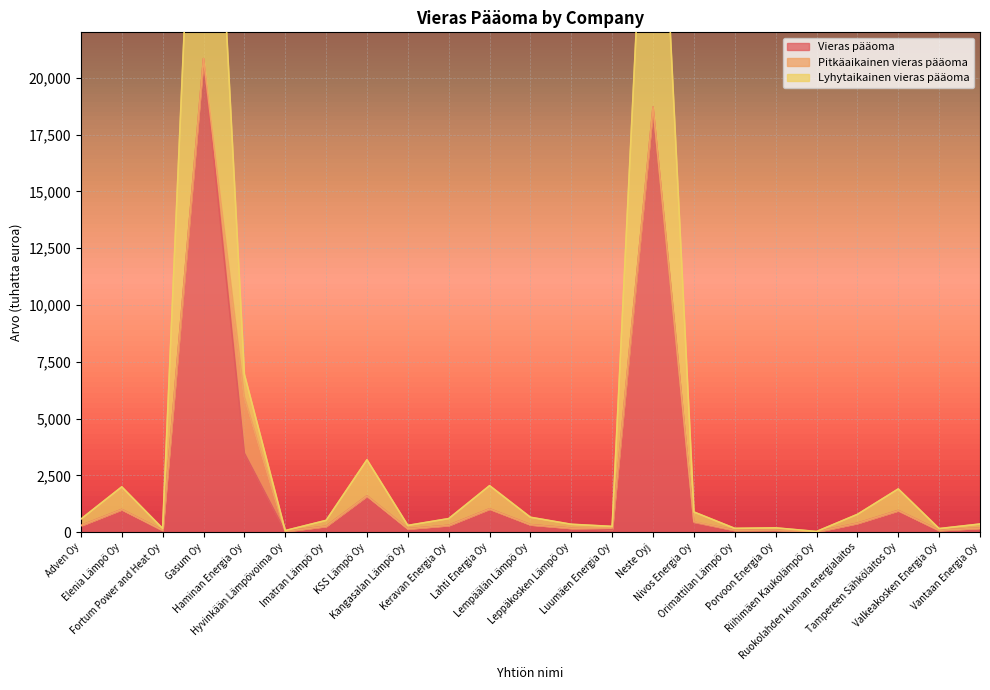

Is it true that Vieras pääoma equals 82.6 at Orimattilan Lämpö Oy?

True